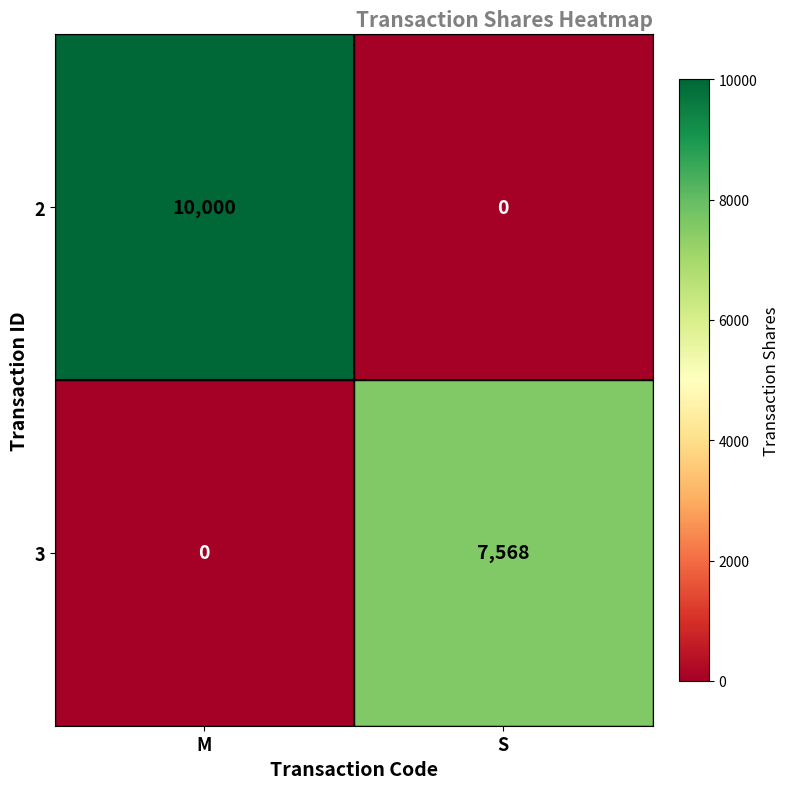

Reading left to right, what are all the values shown in this chart?

2: 10000	0
3: 0	7568